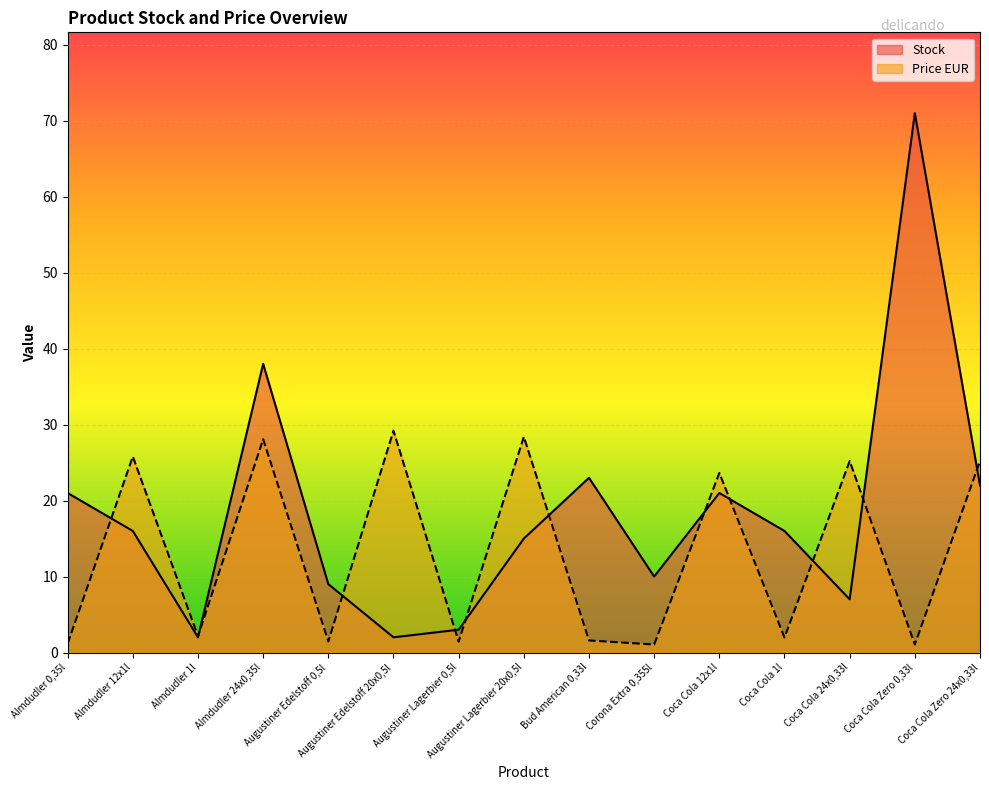

What is the minimum value shown in the chart?

1.1